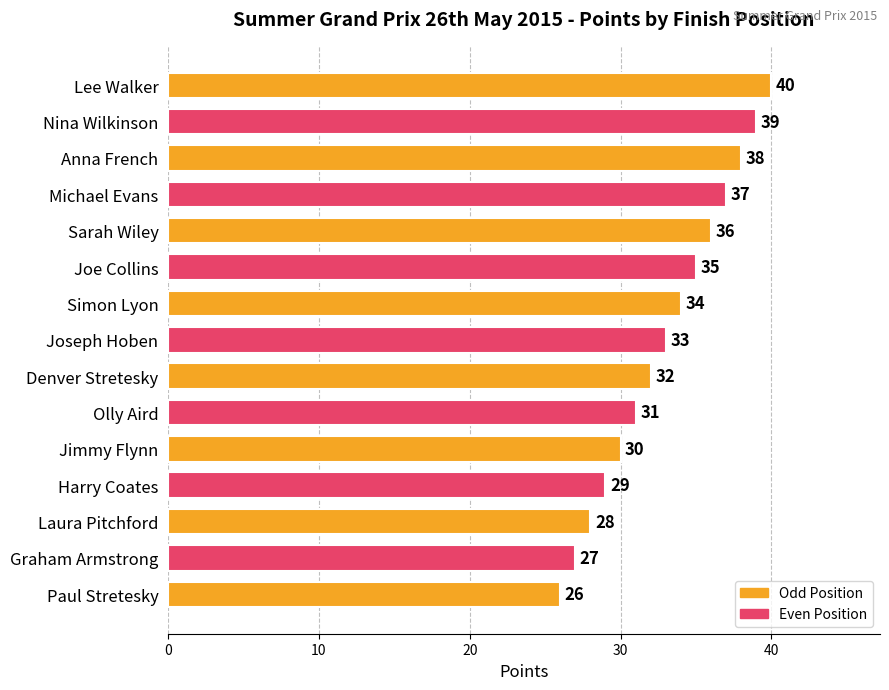

Between Joseph Hoben and Michael Evans, which is larger?

Michael Evans